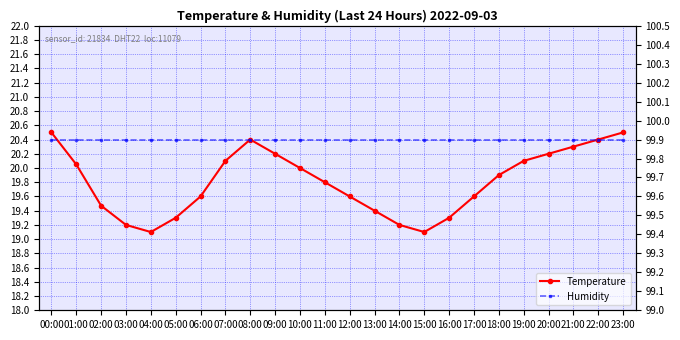

True or false: Humidity and Temperature cross at least once.

False